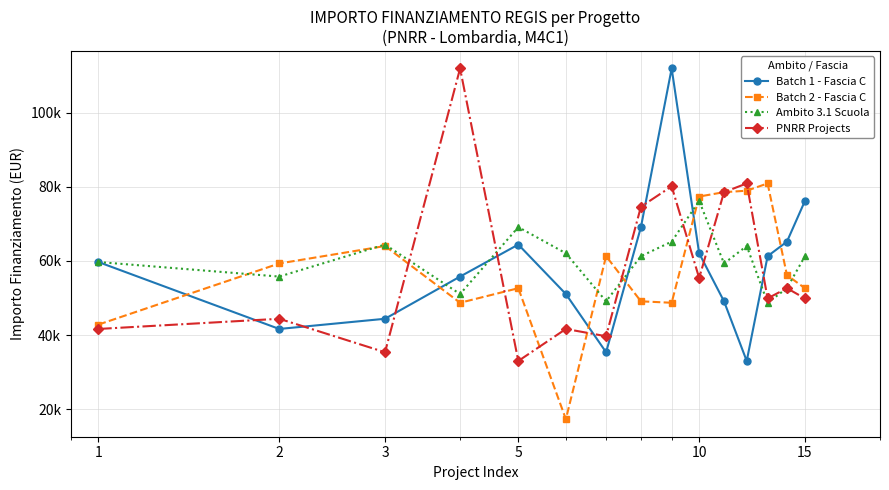

Is this an area chart (filled region under the line)?

No